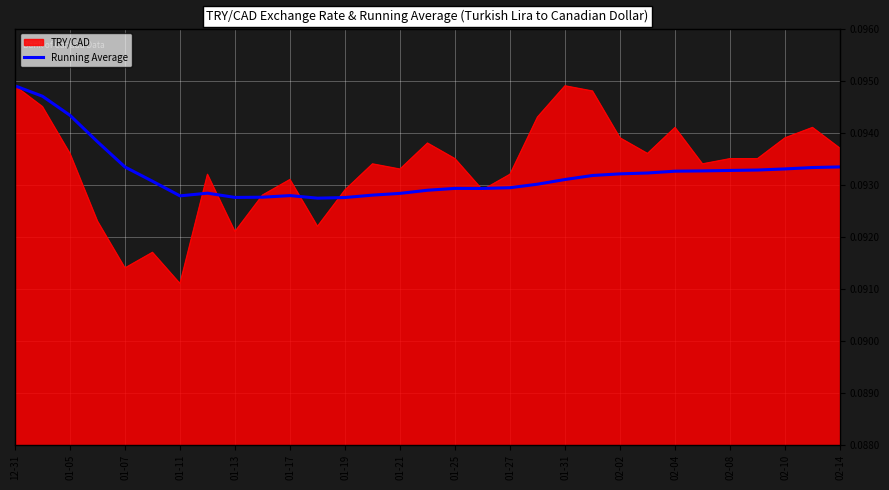

Which series has the largest range (max minus min)?

TRY/CAD